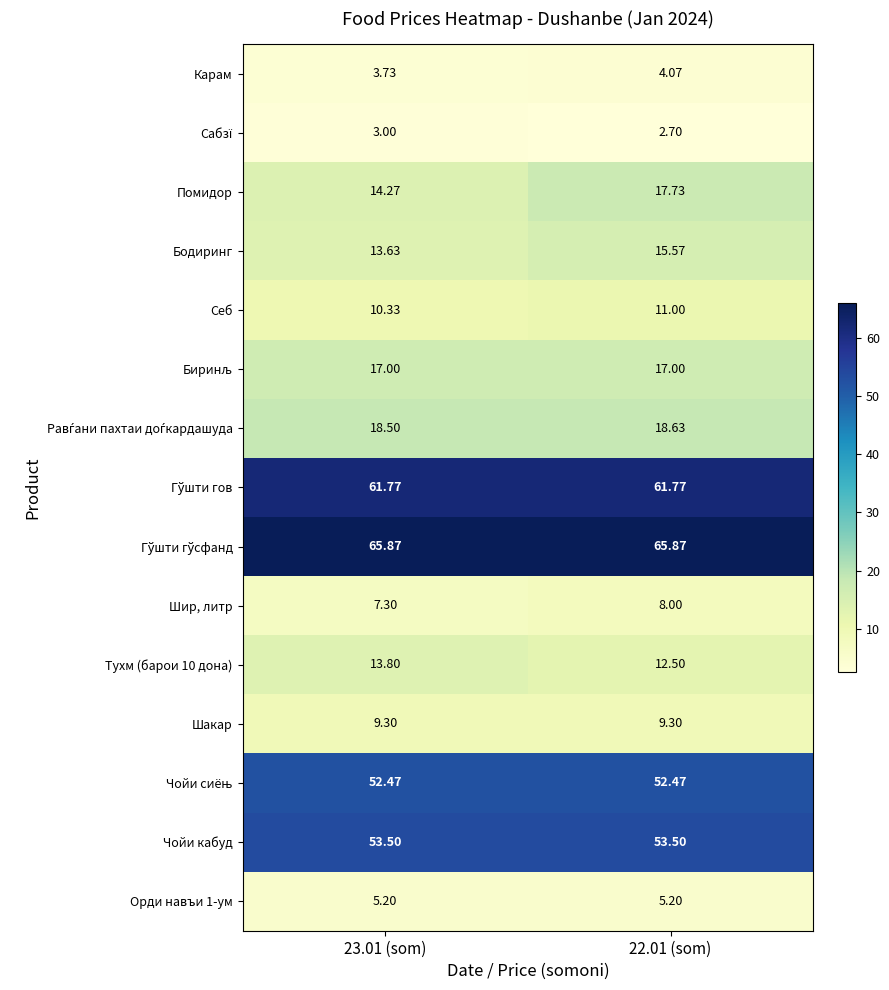

Is the value of Чойи кабуд at 23.01 (som) greater than the value of Тухм (барои 10 дона) at 22.01 (som)?

Yes